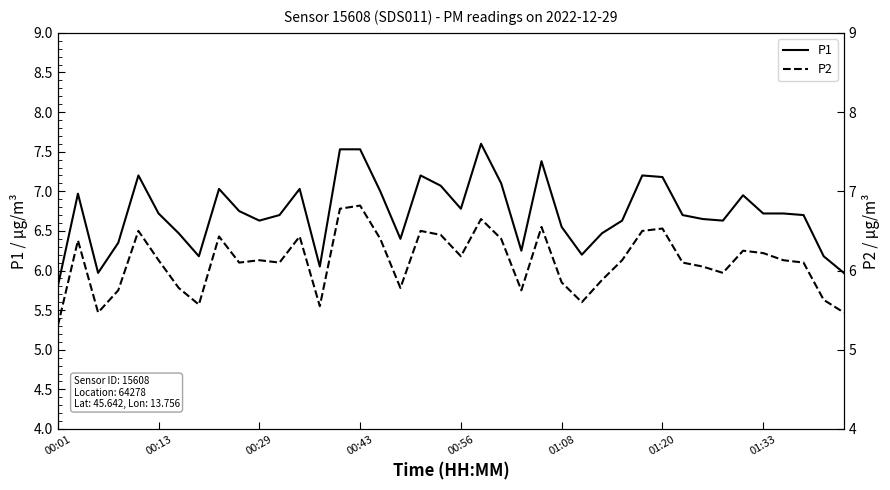

How many series are shown in this chart?

2